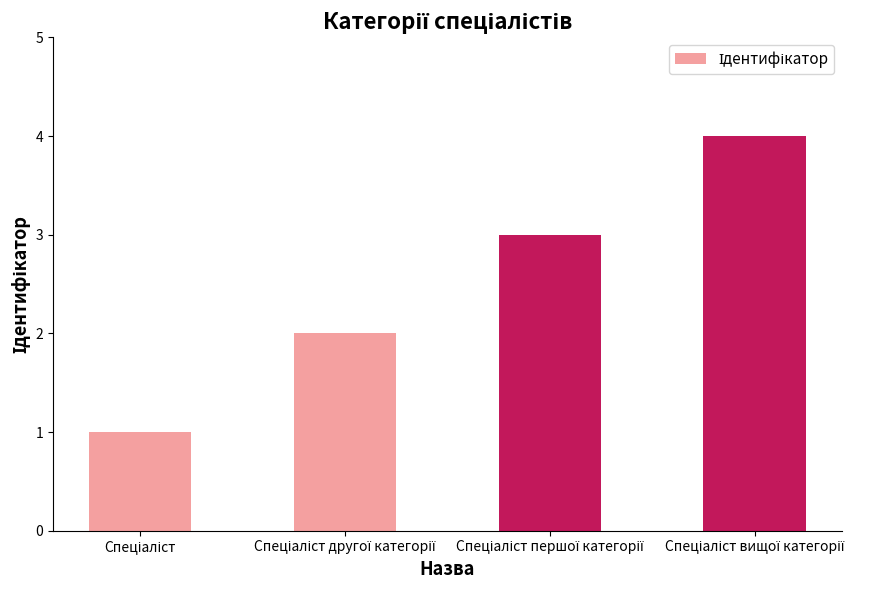

What is the greatest value displayed?

4